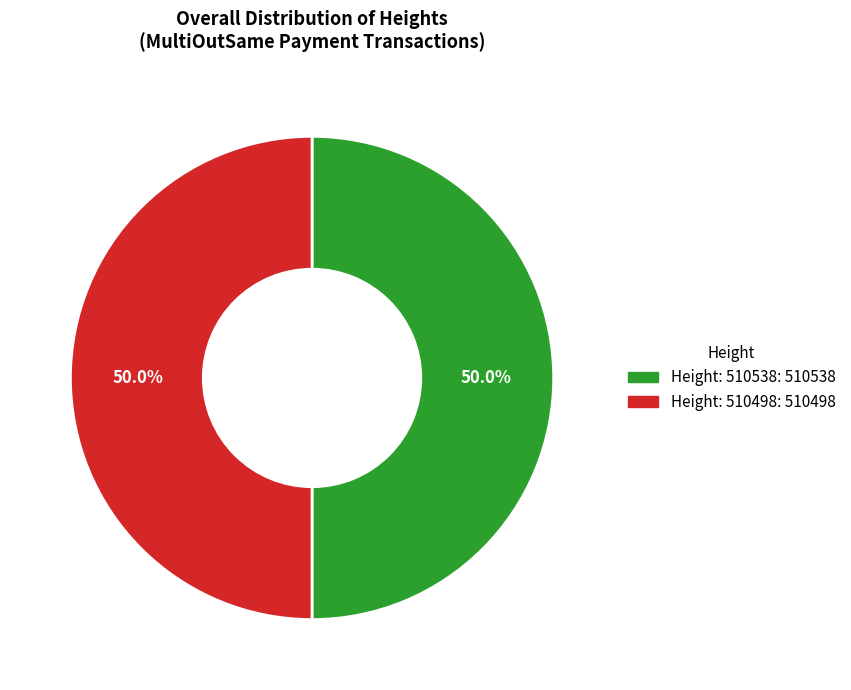

What is the ratio of the value at Height: 510498 to the value at Height: 510538?

1.0